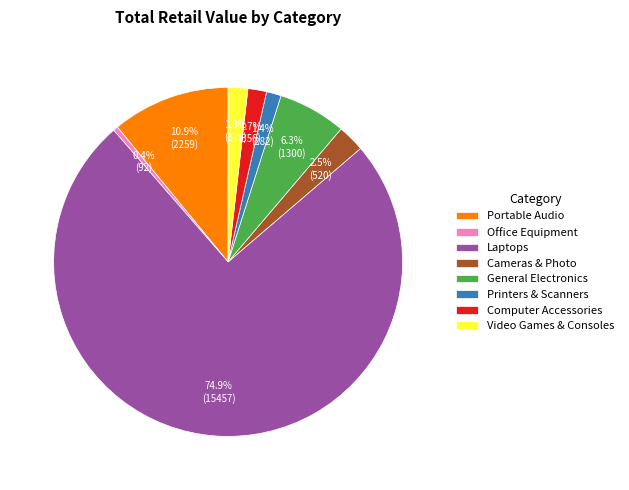

Does Laptops account for over 50% of the chart?

Yes